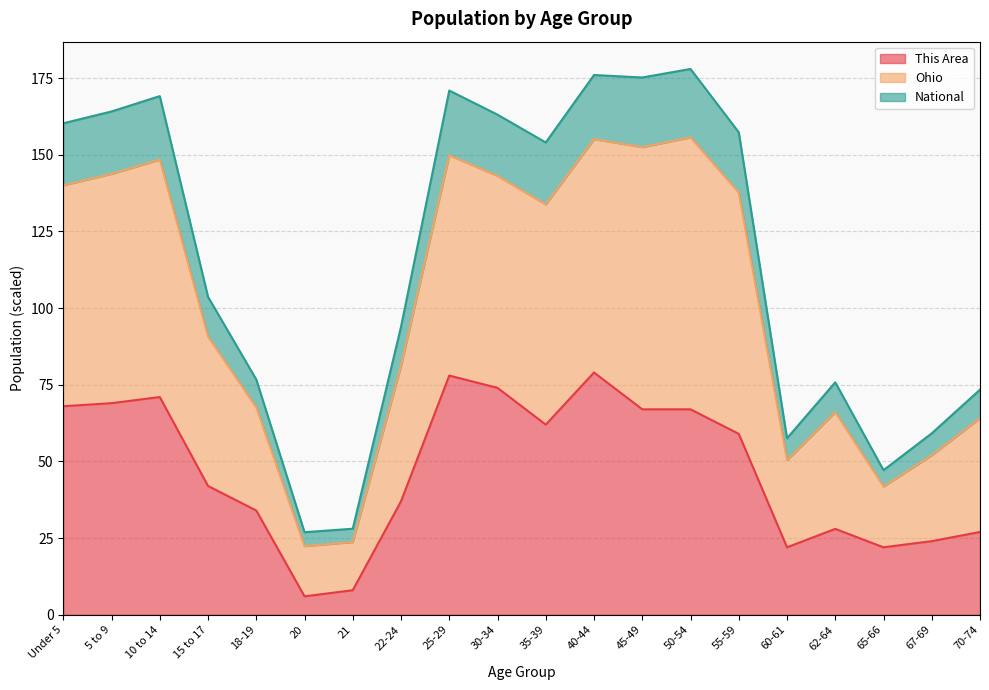

What is the average value of the Ohio series?

115.5